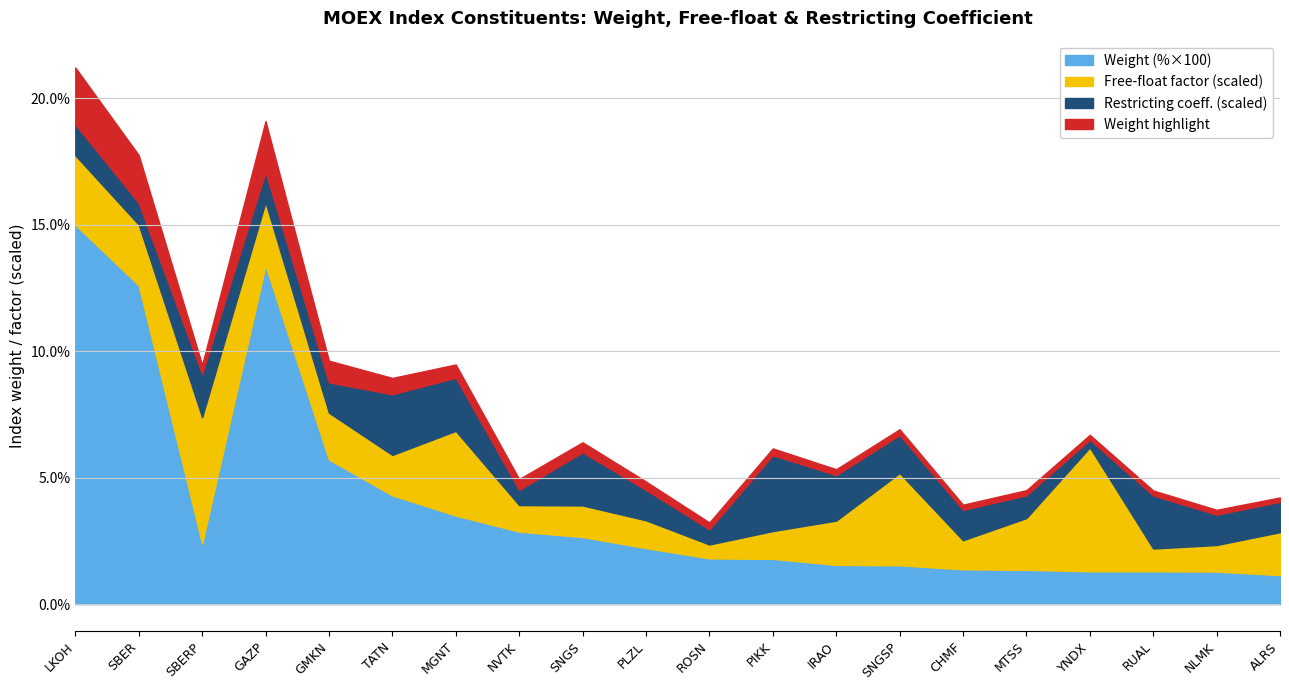

Does the chart have visible grid lines?

Yes